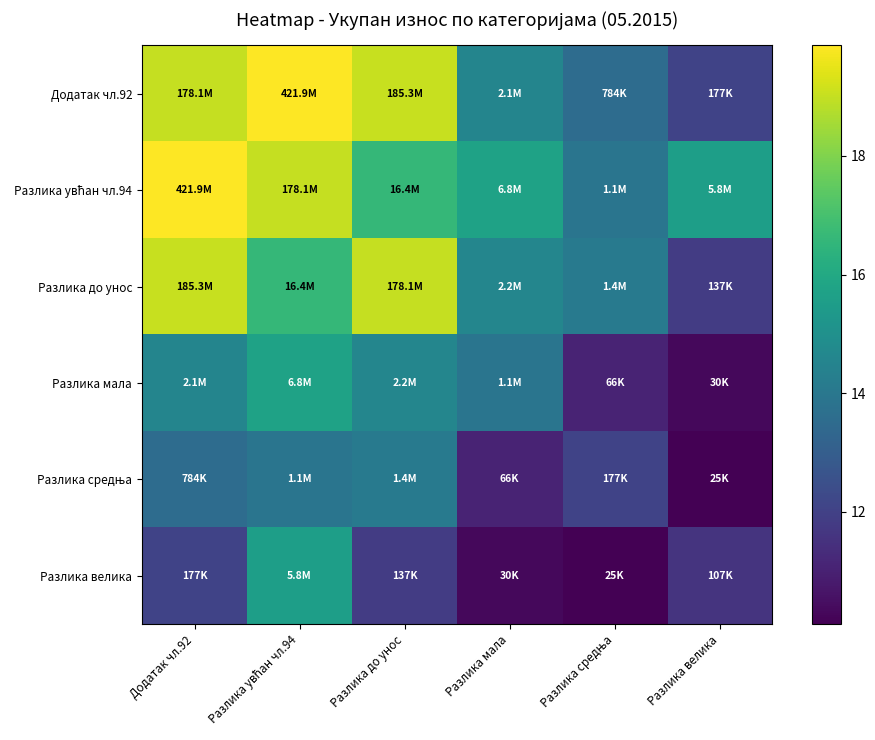

What is the difference between the highest and lowest values at Разлика до унос?

7.2